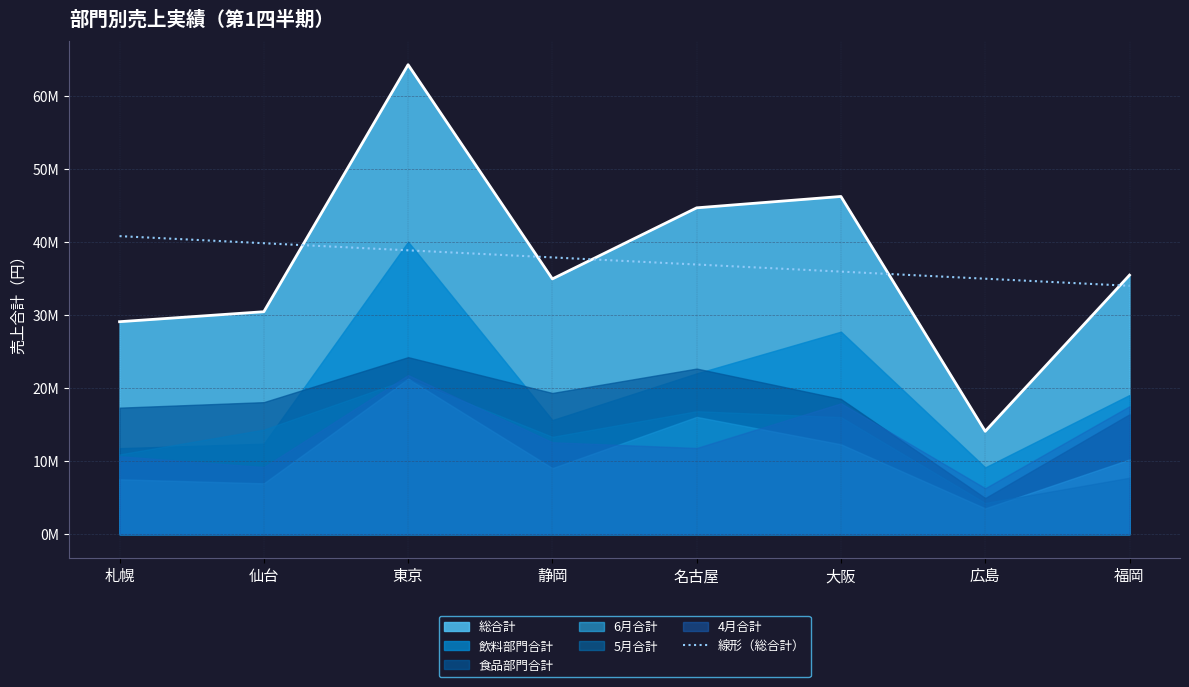

What is the difference between the second highest and second lowest values?

4853720.2